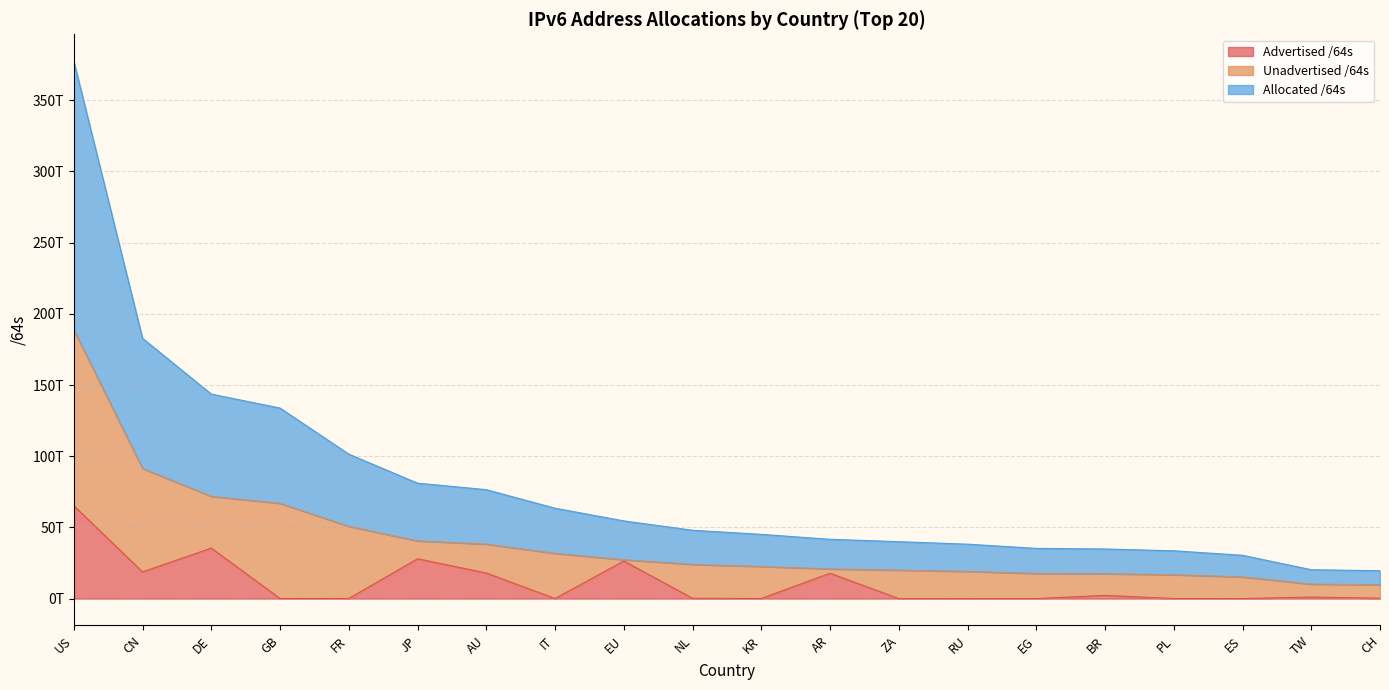

What are all the series names shown in the legend?

Advertised /64s, Unadvertised /64s, Allocated /64s